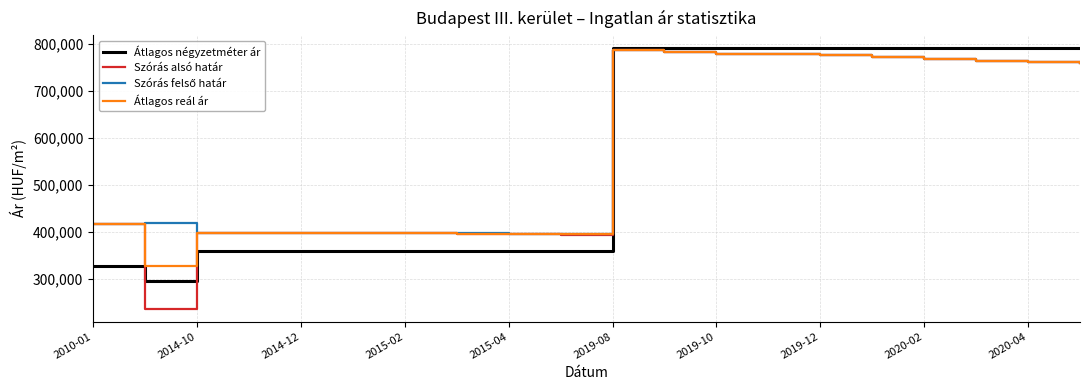

Which series has the widest spread of values?

Szórás alsó határ